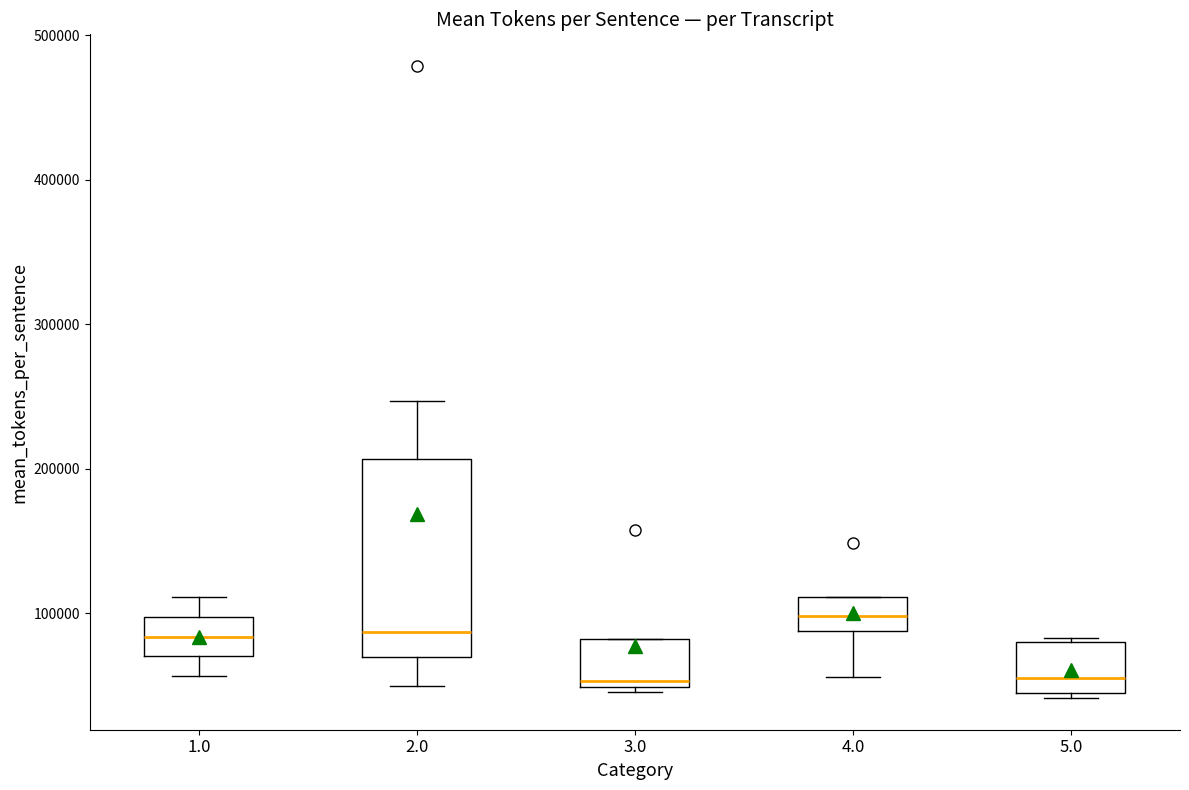

Reading left to right, transcribe this box plot: for each box, give where its median line is, the range the box spans, and where its two whiskers end, as read against the y-axis. The values are not printed on the chart, so give them approximately, as read against the axis.

1.0: median 80000, box 70000 to 100000, whiskers 60000 to 110000
2.0: median 90000, box 70000 to 210000, whiskers 50000 to 250000
3.0: median 50000 (just above the box's lower edge), box 50000 to 80000, whiskers 50000 to 80000
4.0: median 100000, box 90000 to 110000, whiskers 60000 to 110000
5.0: median 60000, box 40000 to 80000, whiskers 40000 (just below the box's lower edge) to 80000